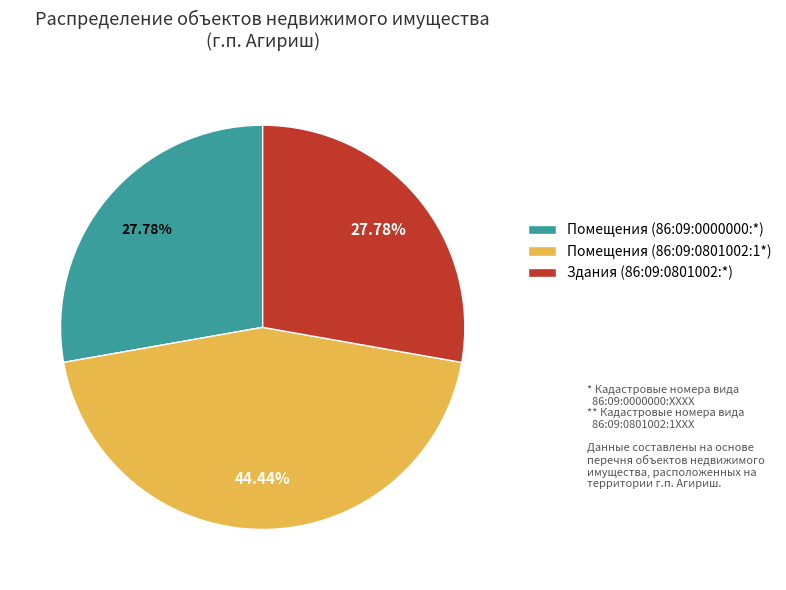

Count the number of slices in the pie.

3